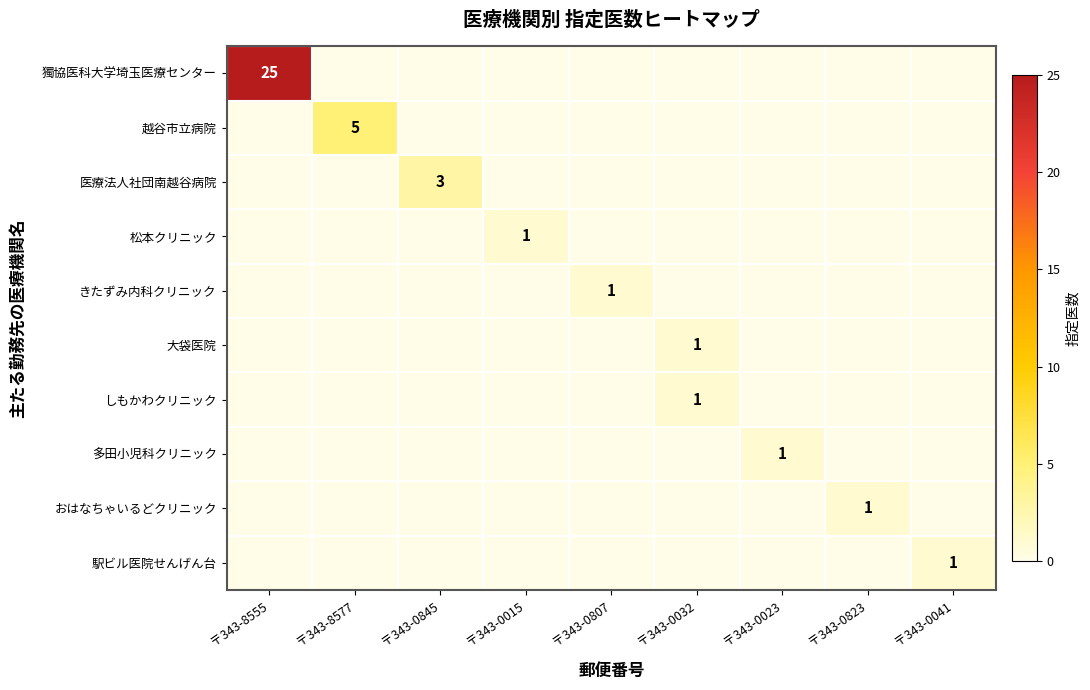

How many values in 獨協医科大学埼玉医療センター are above zero?

1